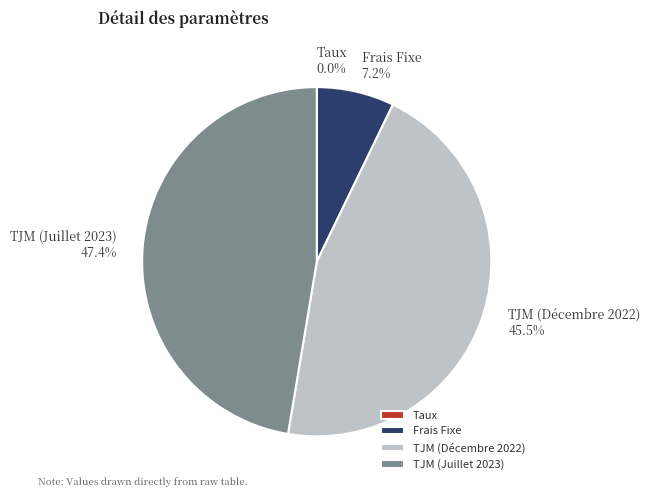

What is the largest slice in the pie chart?

TJM (Juillet 2023)